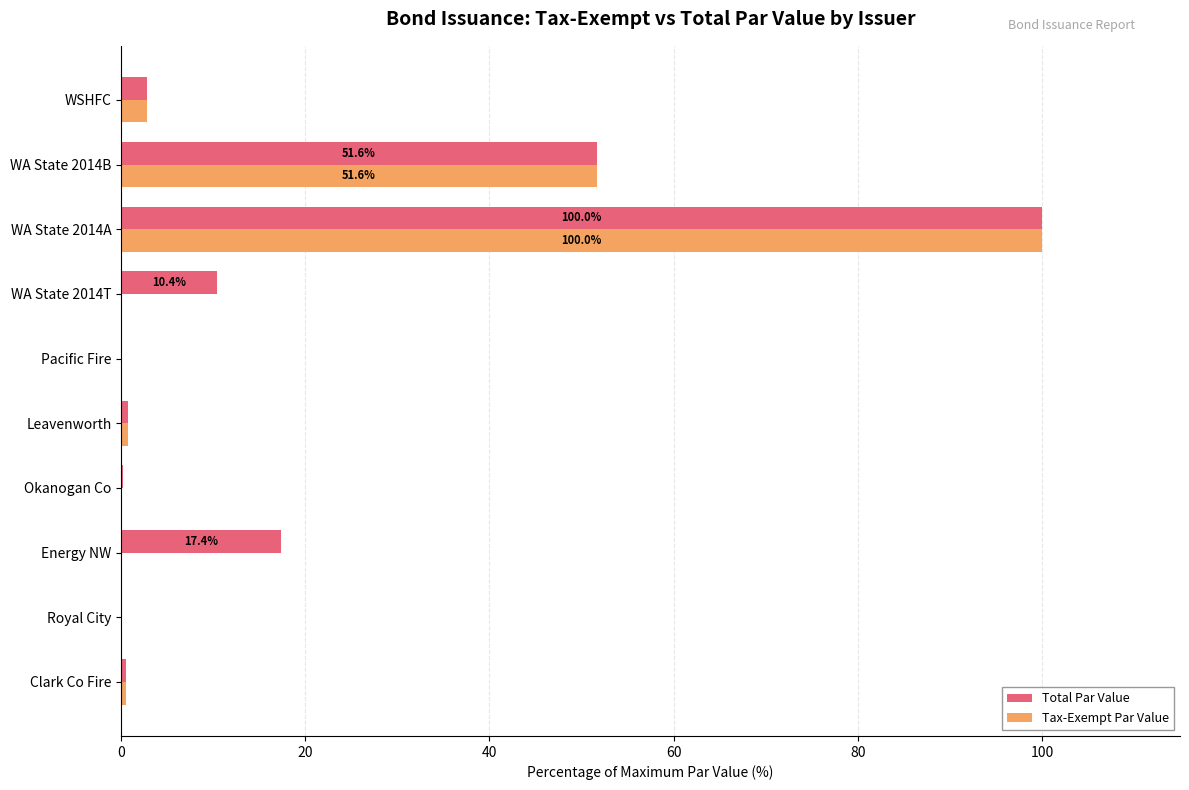

At which category is the sum across all series the highest?

WA State 2014A